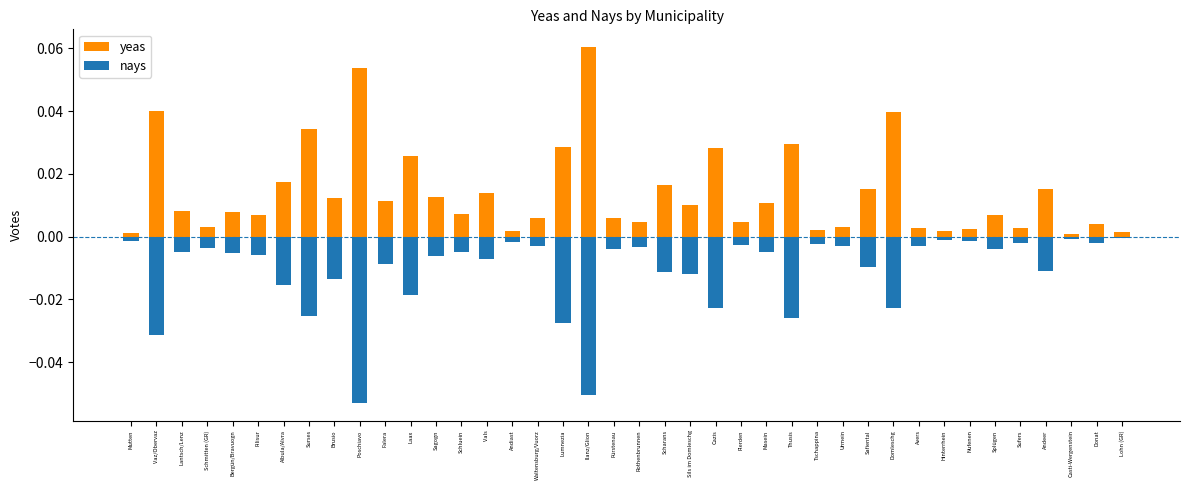

List the series in order of their peak value, lowest first.

nays, yeas